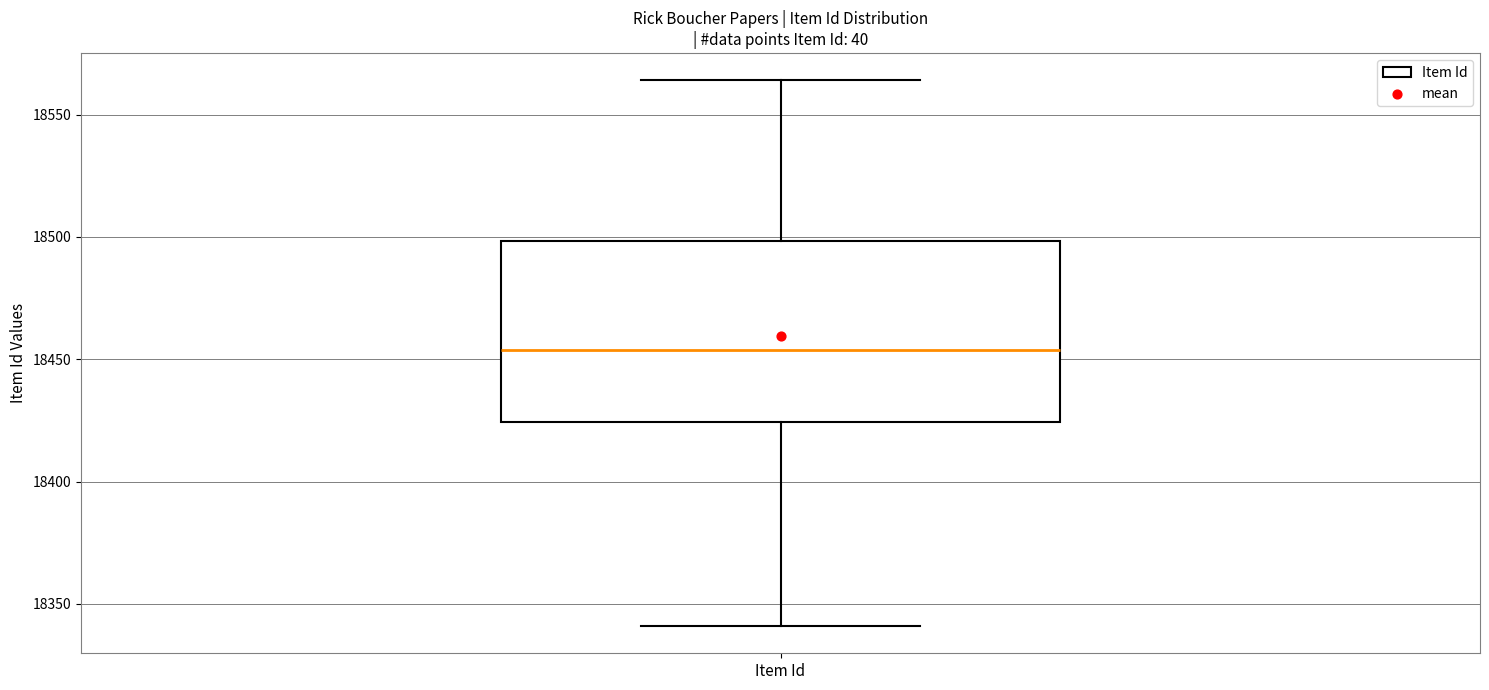

Transcribe this box plot: give where the median line is, the range the box spans, and where the two whiskers end, as read against the y-axis. The values are not printed on the chart, so give them approximately, as read against the axis.

median 18455, box 18425 to 18500, whiskers 18340 to 18565